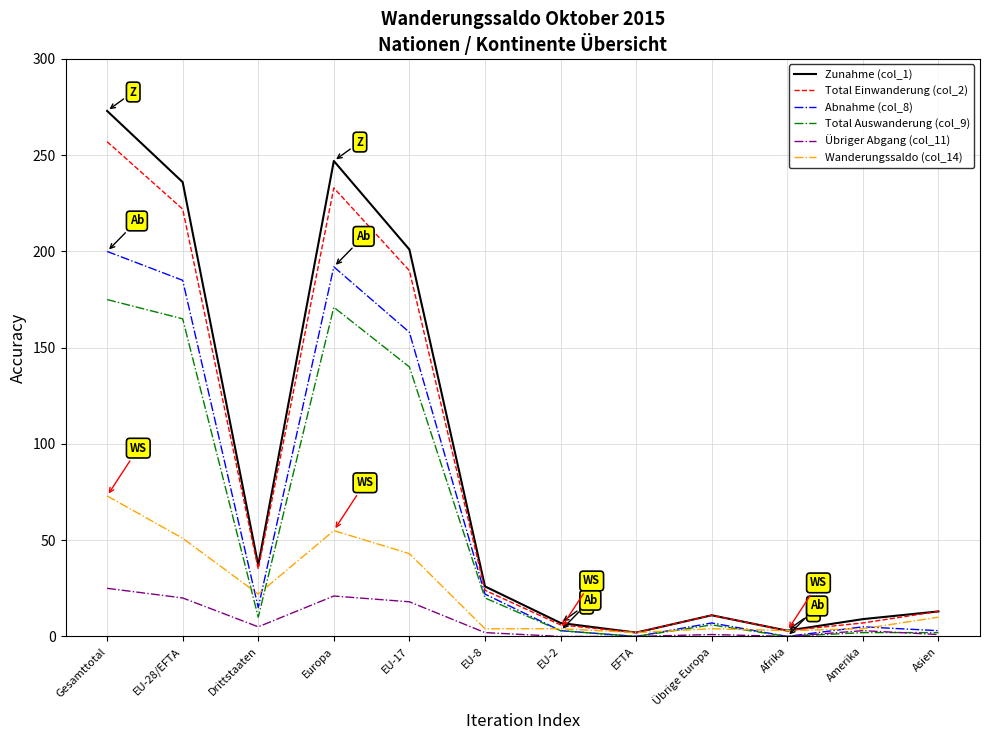

Which series has the largest total across all categories?

Zunahme (col_1)